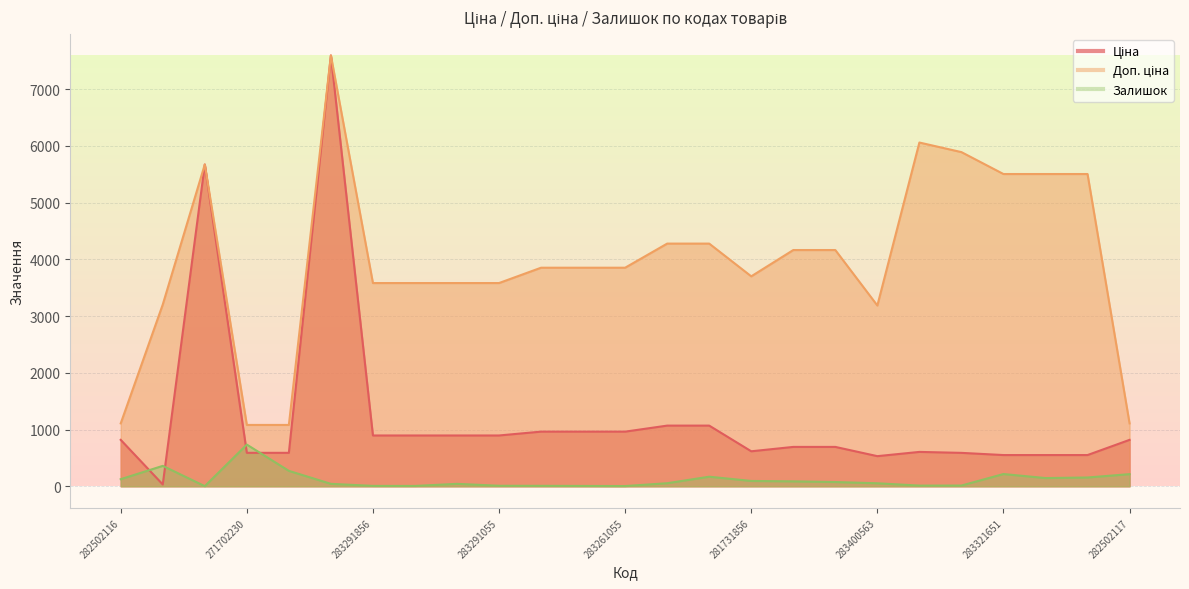

Which series has the largest range (max minus min)?

Ціна